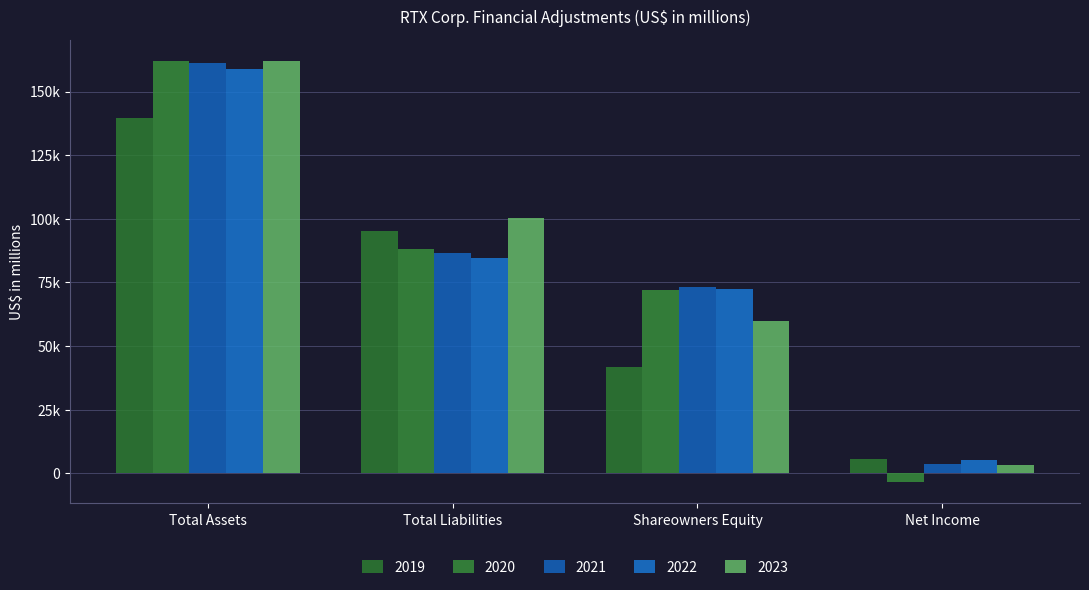

Rank the series at Total Assets from highest to lowest value.

2020, 2023, 2021, 2022, 2019